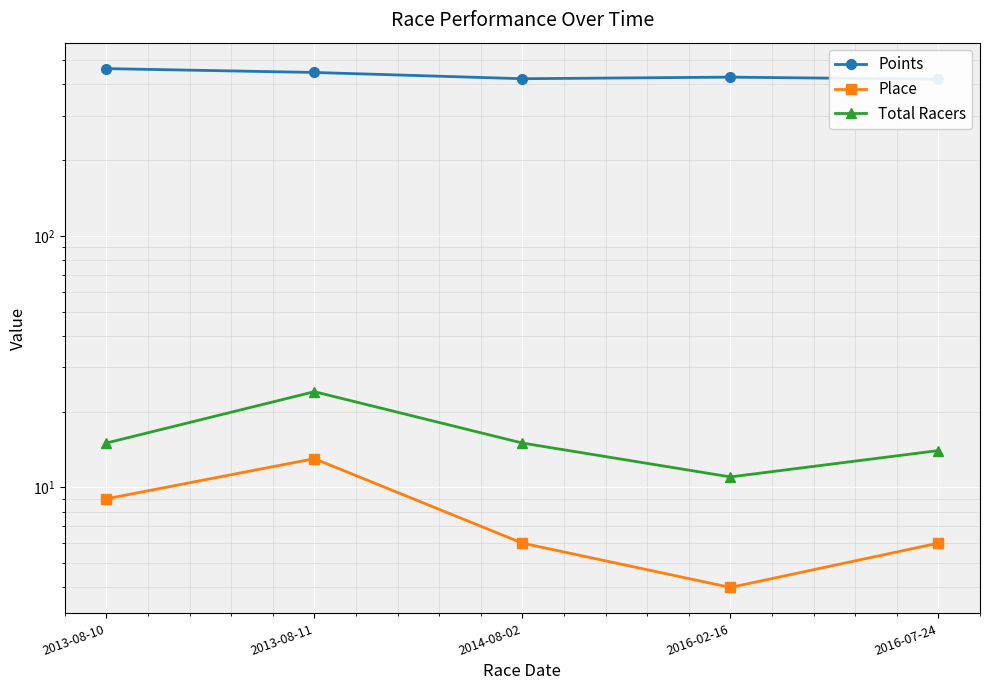

Which series has the widest spread of values?

Points